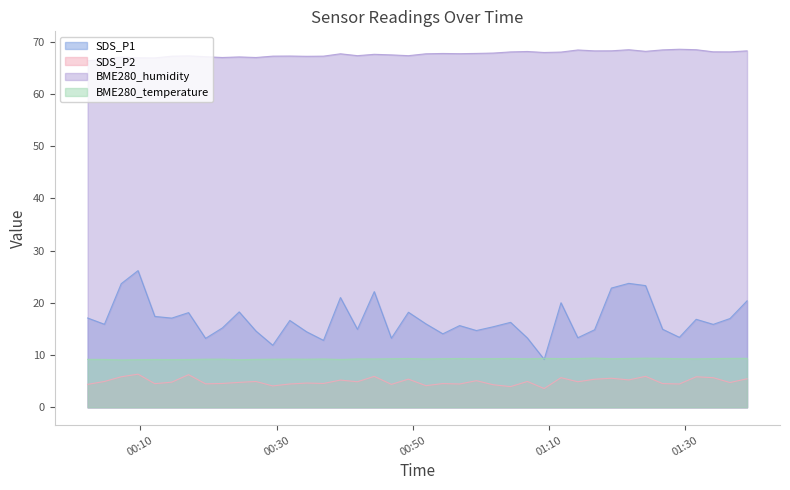

True or false: BME280_humidity has a value of 66.3 at 2024/01/25 00:02:16.

True